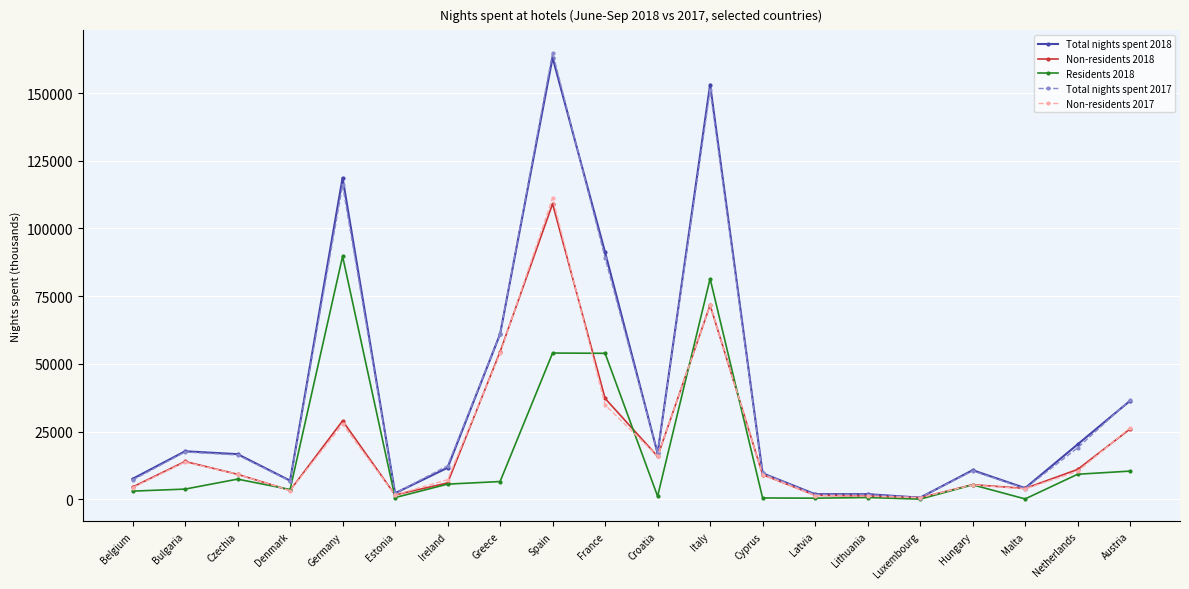

How many lines are shown in the chart?

5